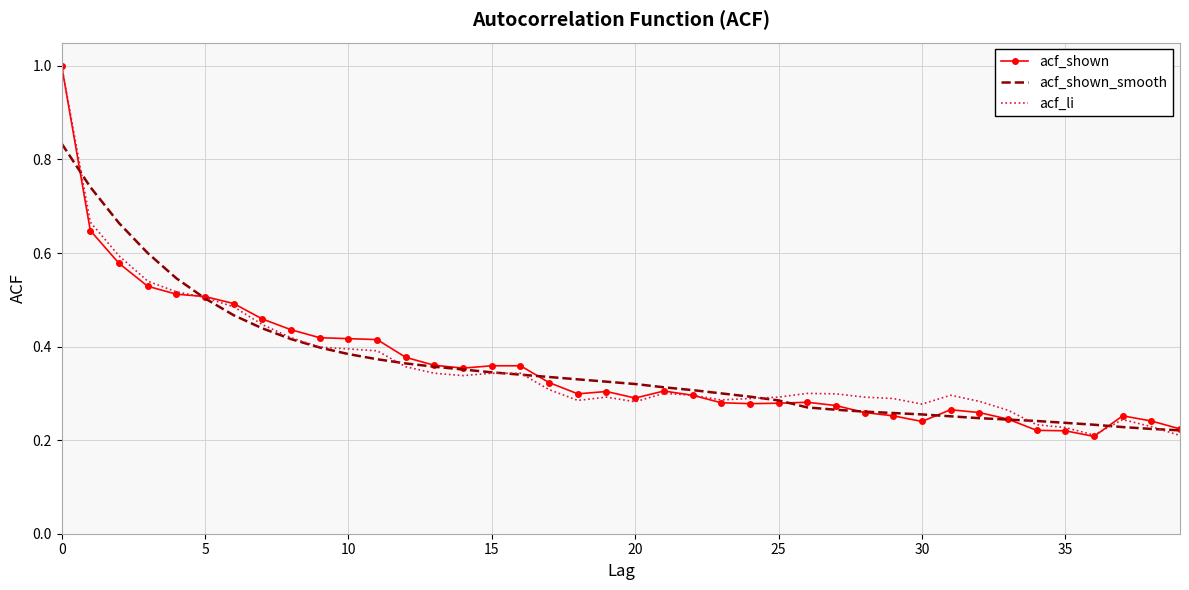

What is the maximum value shown in the chart?

1.0